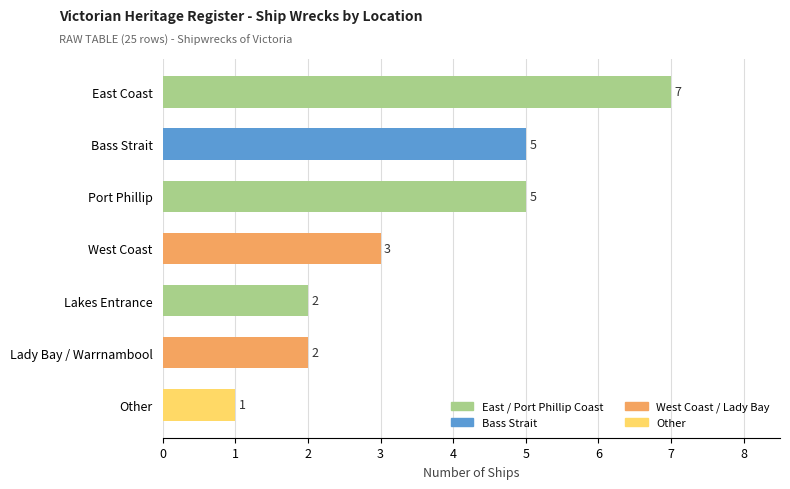

Which category has the lowest value across all series?

Other